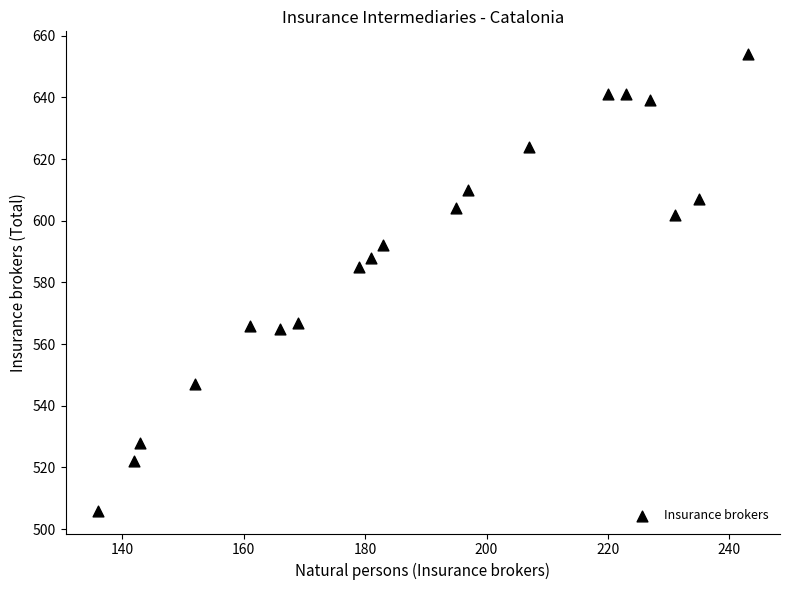

What is the range of X values (max minus min)?

107